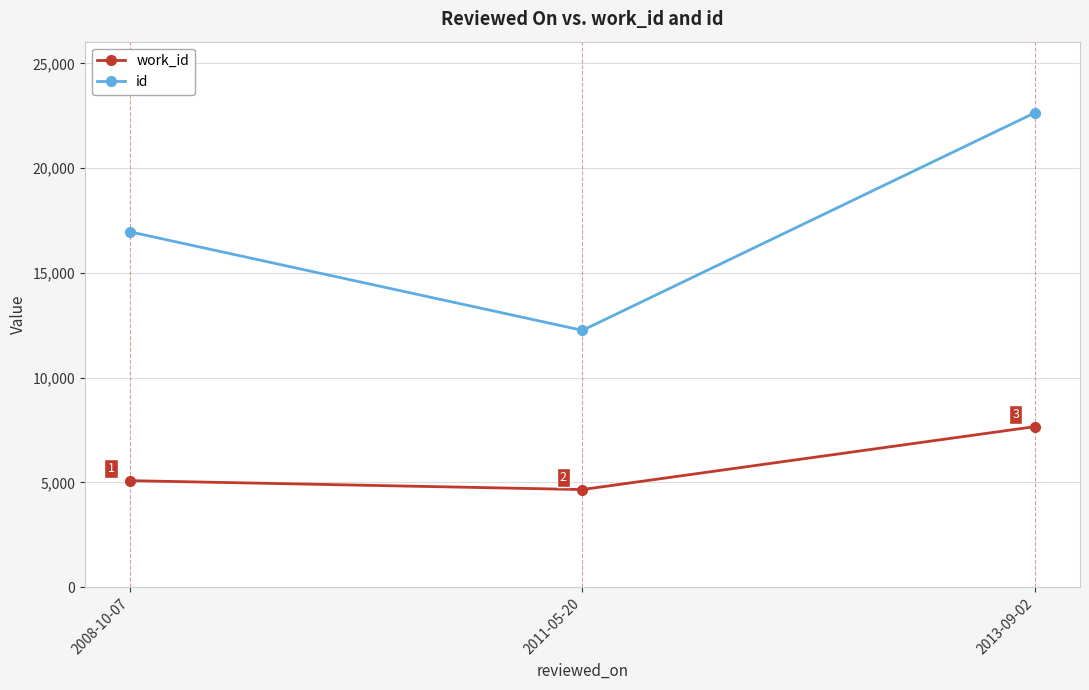

What is the sum of the work_id values at 2008-10-07 and 2013-09-02?

12753